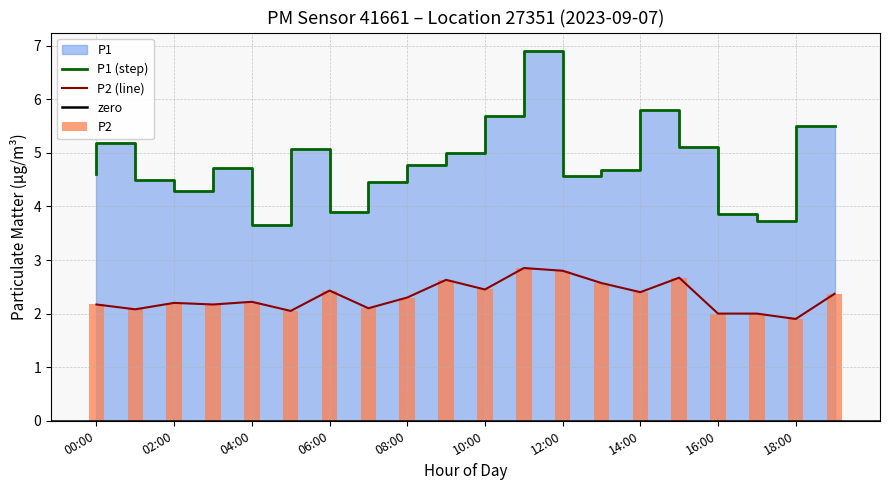

What is the label of the 14th bar from the right?

06:00